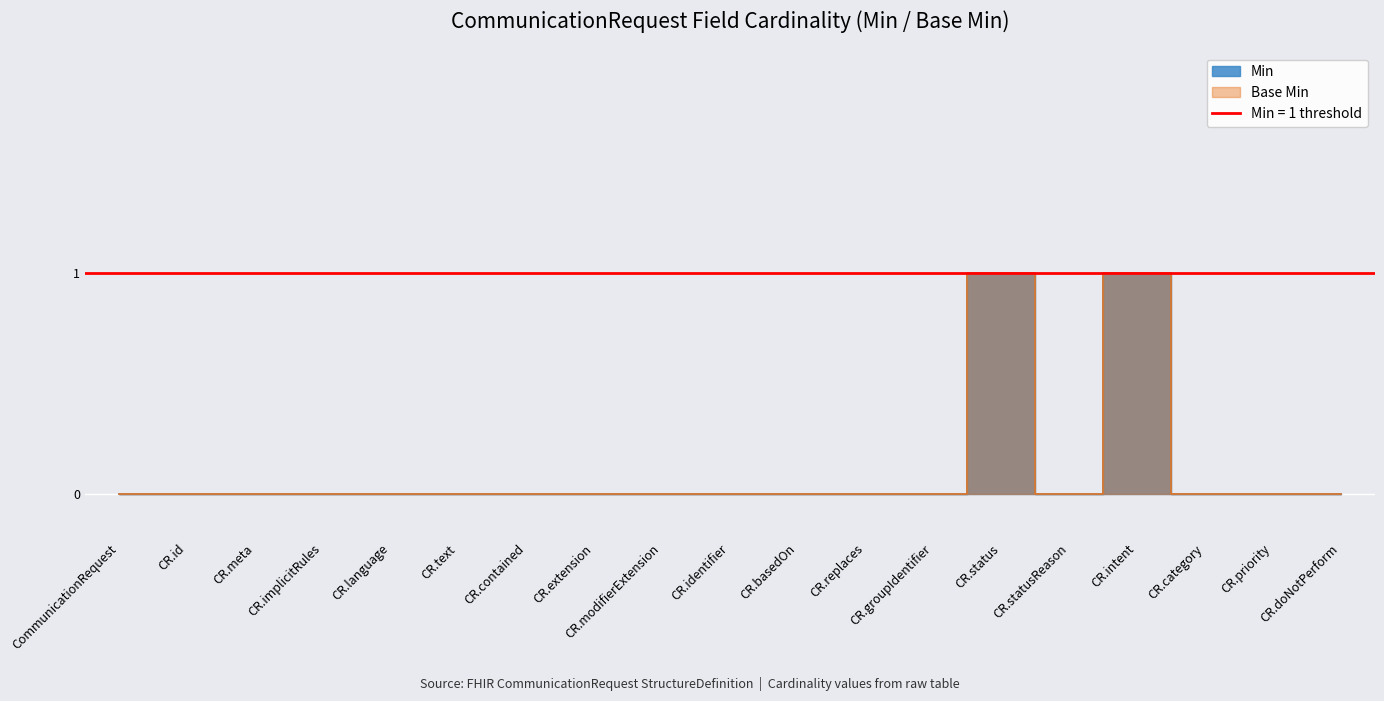

The value of Min at CR.implicitRules is 0. True or false?

True